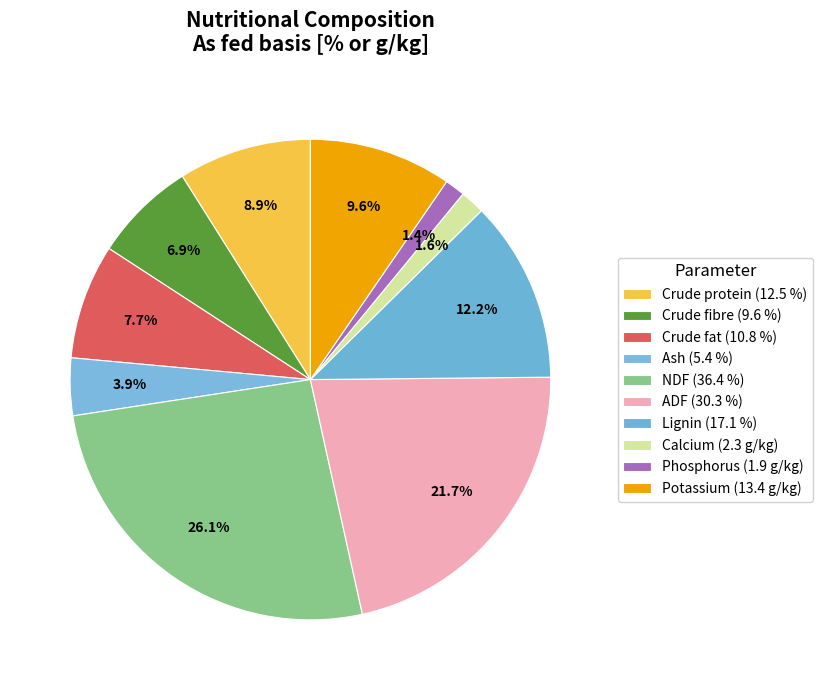

Which has a higher value, NDF or Crude protein?

NDF